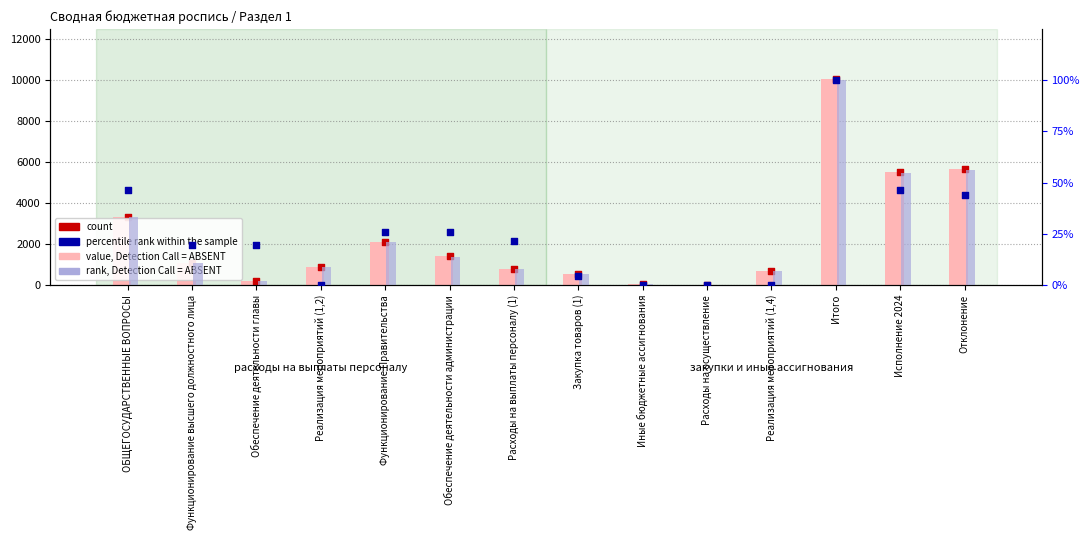

What is the total value across all series at Иные бюджетные ассигнования?

100.5